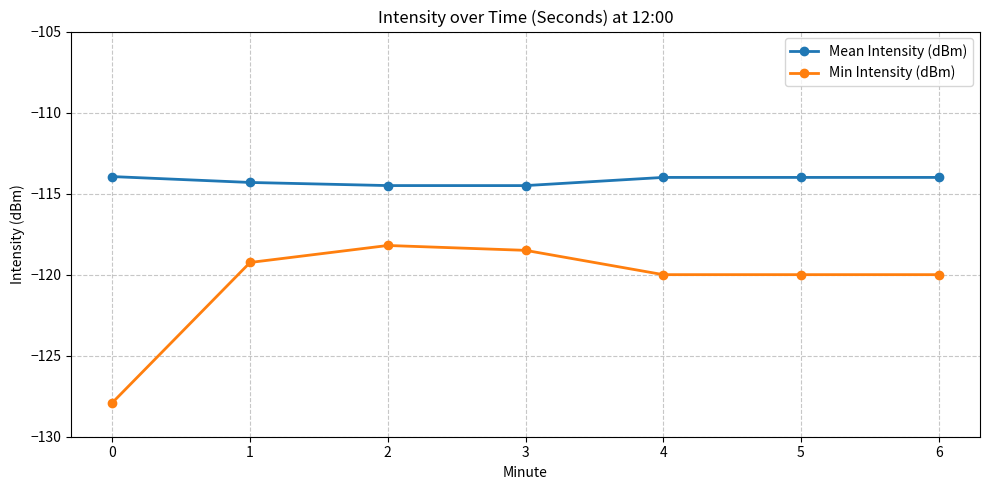

What is the highest value of the Mean Intensity (dBm) series?

-113.9